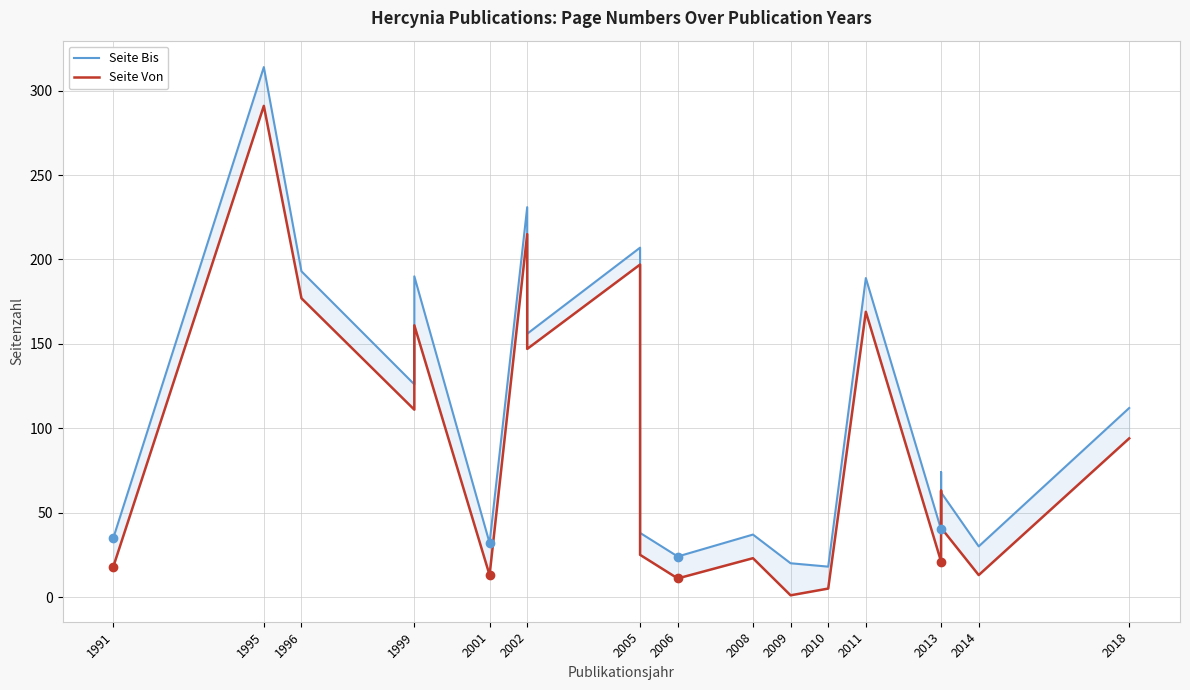

How many values in the Seite Bis series exceed 74?

9